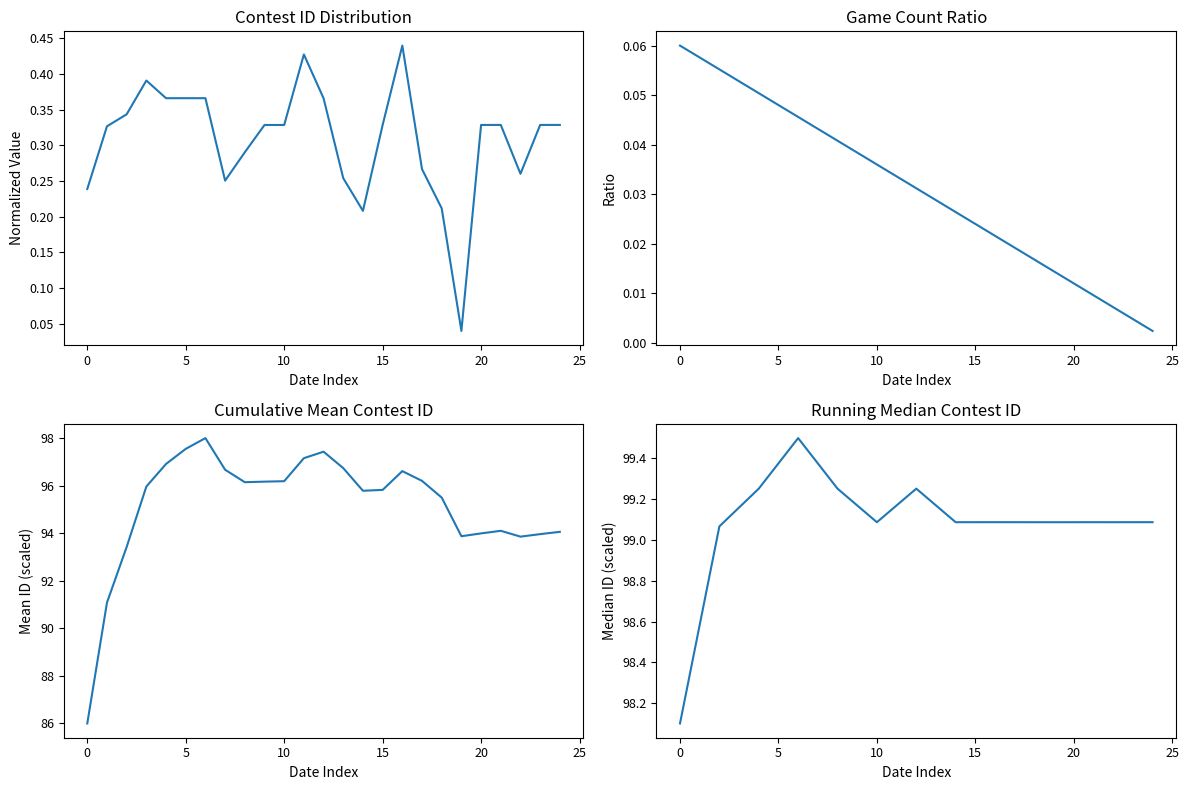

Which category has the lowest value in the Contest ID (norm) series?

19